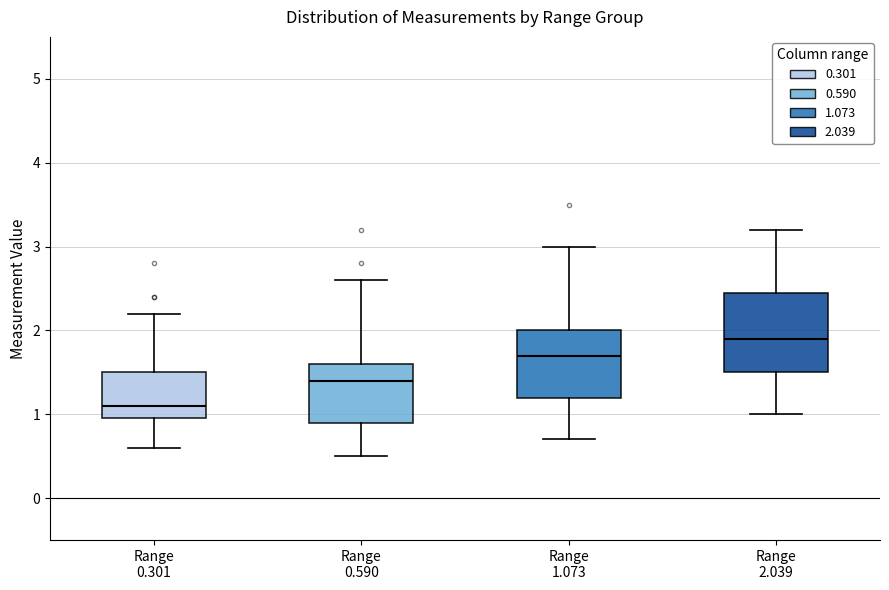

Where does the upper whisker of the box for Range 2.039 end on the y-axis? The values are not printed on the chart, so give them approximately, as read against the axis.

3.2